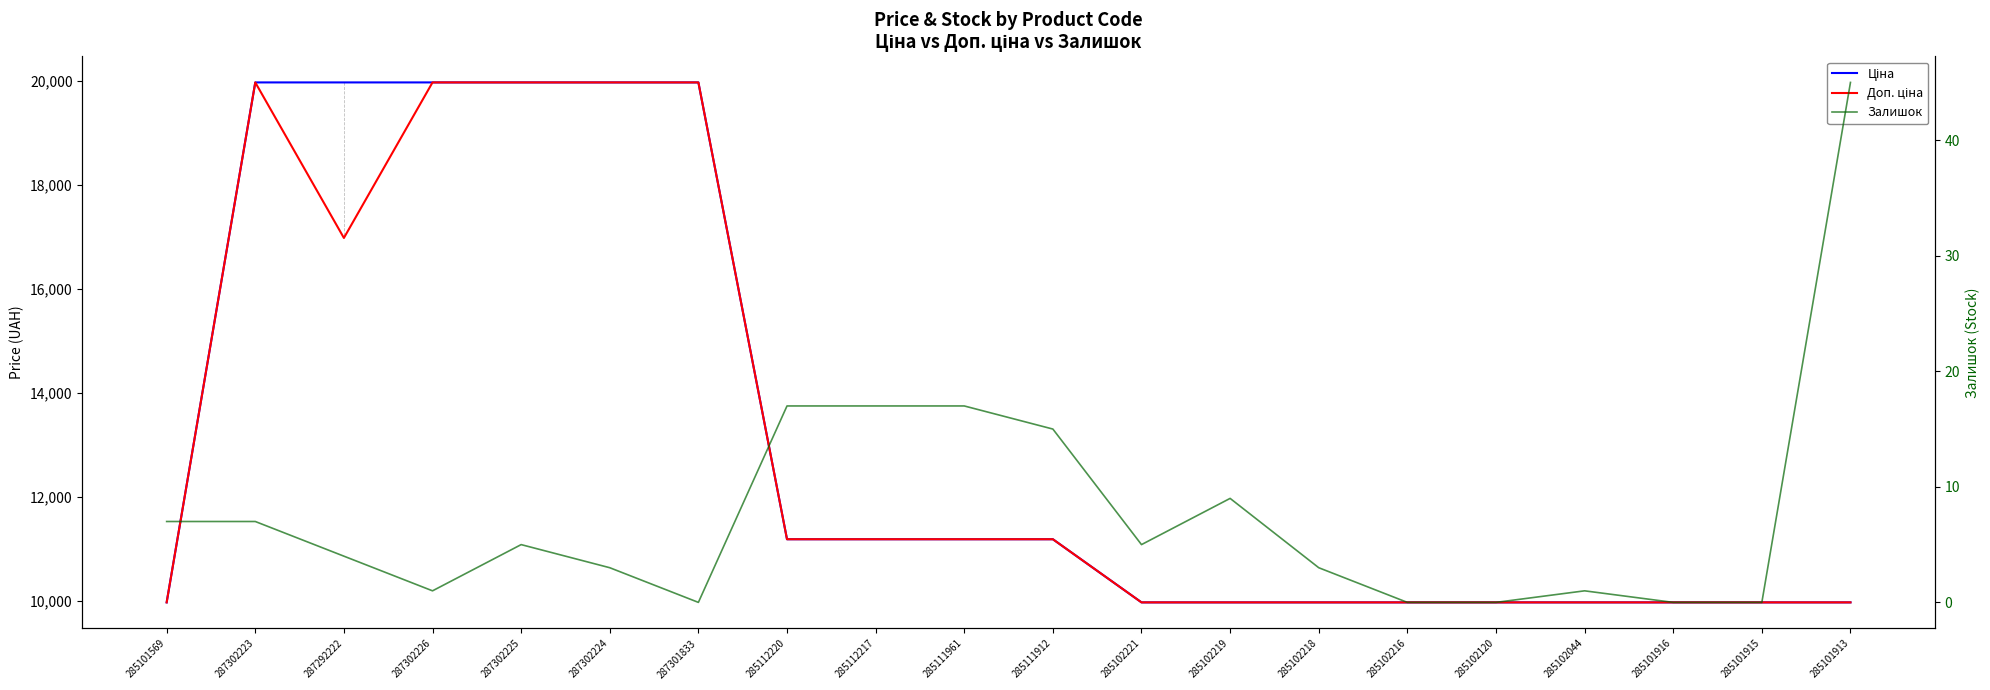

How many values in the Доп. ціна series exceed 11188?

10